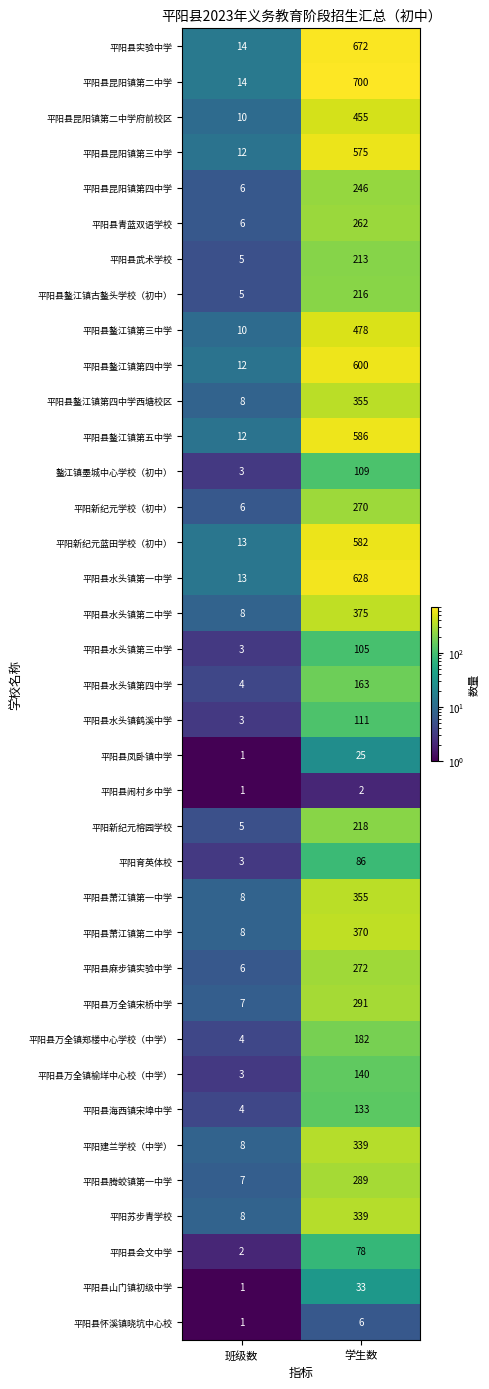

The 平阳建兰学校（中学） series shows 97 at 学生数. True or false?

False